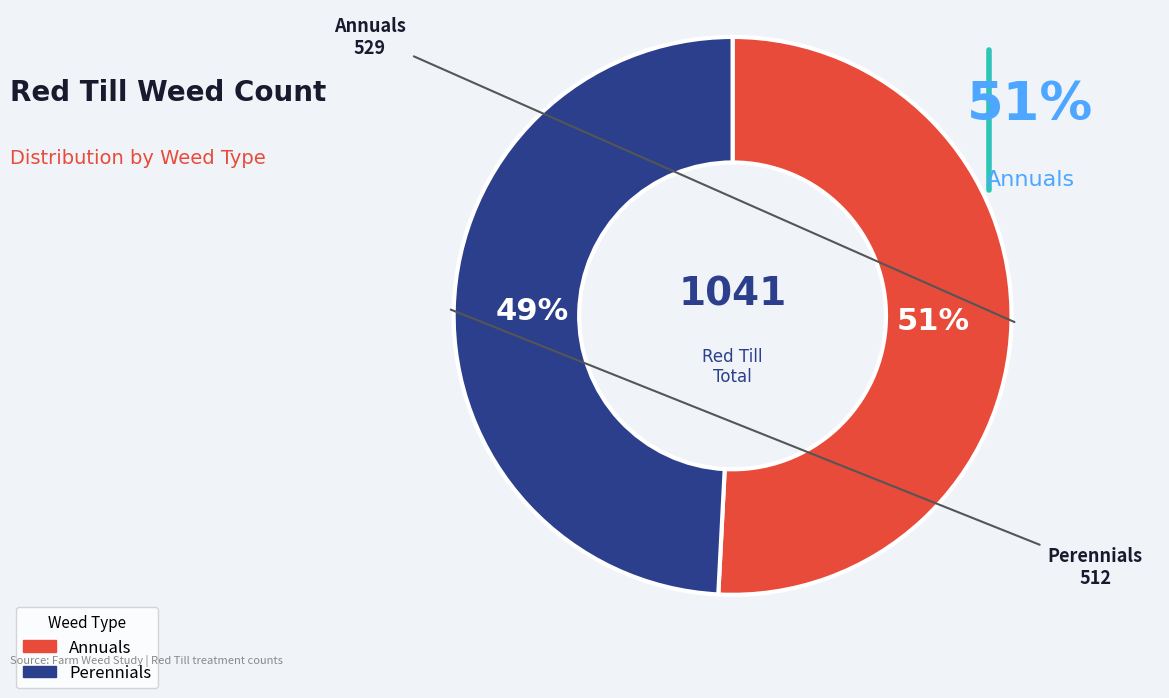

What percentage is the Perennials slice, to the nearest percent?

49%